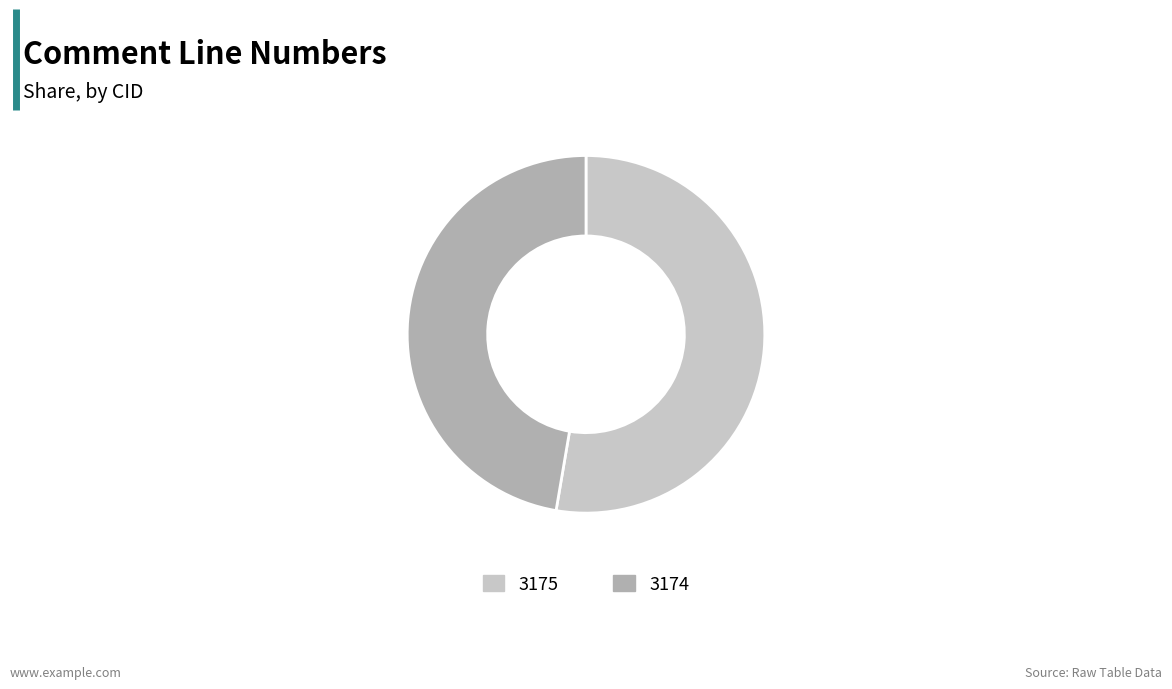

Rank the categories by value from lowest to highest.

3174, 3175